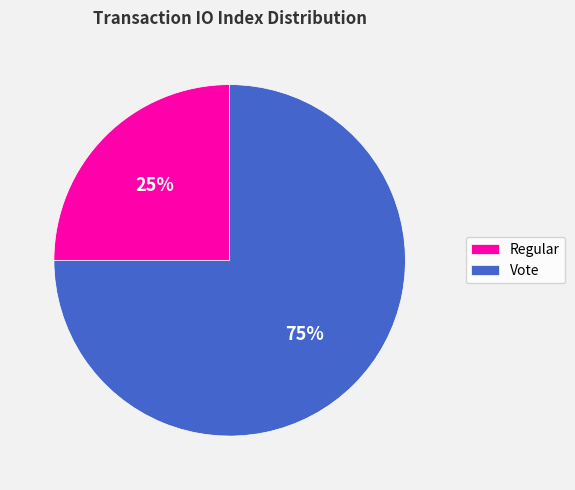

To the nearest percent, what is the difference between the largest and smallest slice percentages?

50%